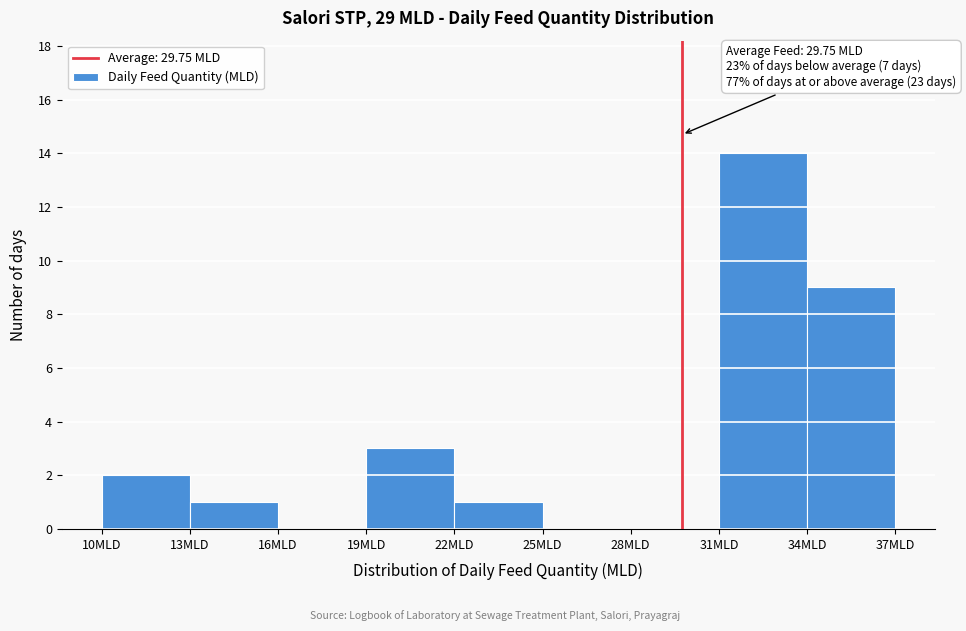

Over which range of the x-axis is the bar tallest?

31 to 34